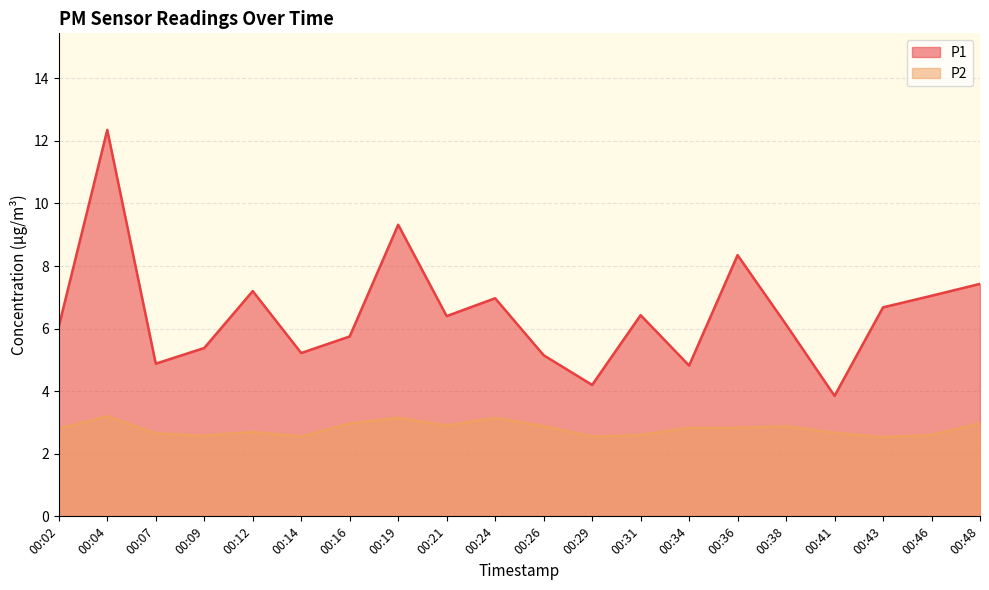

Reading left to right, transcribe all the data shown in this chart.

P1: 00:02=6.1	00:04=12.3	00:07=4.9	00:09=5.4	00:12=7.2	00:14=5.2	00:16=5.8	00:19=9.3	00:21=6.4	00:24=7.0	00:26=5.2	00:29=4.2	00:31=6.4	00:34=4.8	00:36=8.3	00:38=6.1	00:41=3.9	00:43=6.7	00:46=7.0	00:48=7.4
P2: 00:02=2.8	00:04=3.2	00:07=2.6	00:09=2.6	00:12=2.7	00:14=2.5	00:16=3.0	00:19=3.1	00:21=2.9	00:24=3.1	00:26=2.9	00:29=2.5	00:31=2.6	00:34=2.8	00:36=2.8	00:38=2.9	00:41=2.7	00:43=2.5	00:46=2.6	00:48=3.0